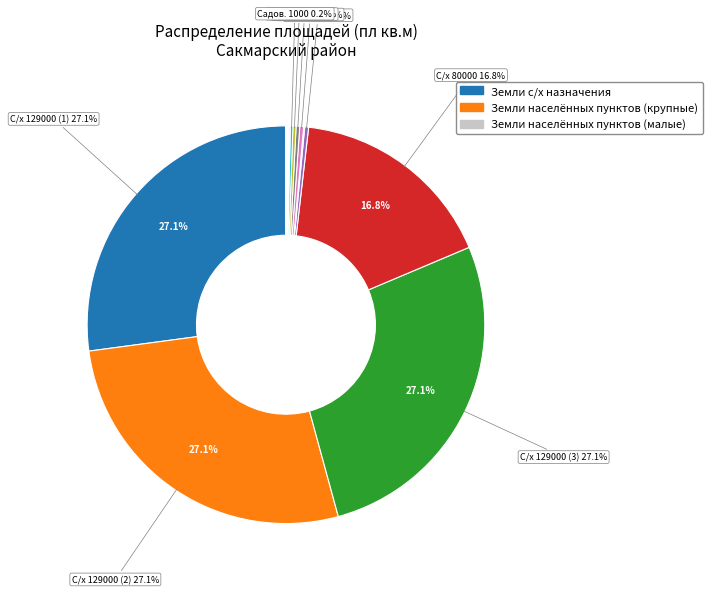

Count the number of slices in the pie.

19